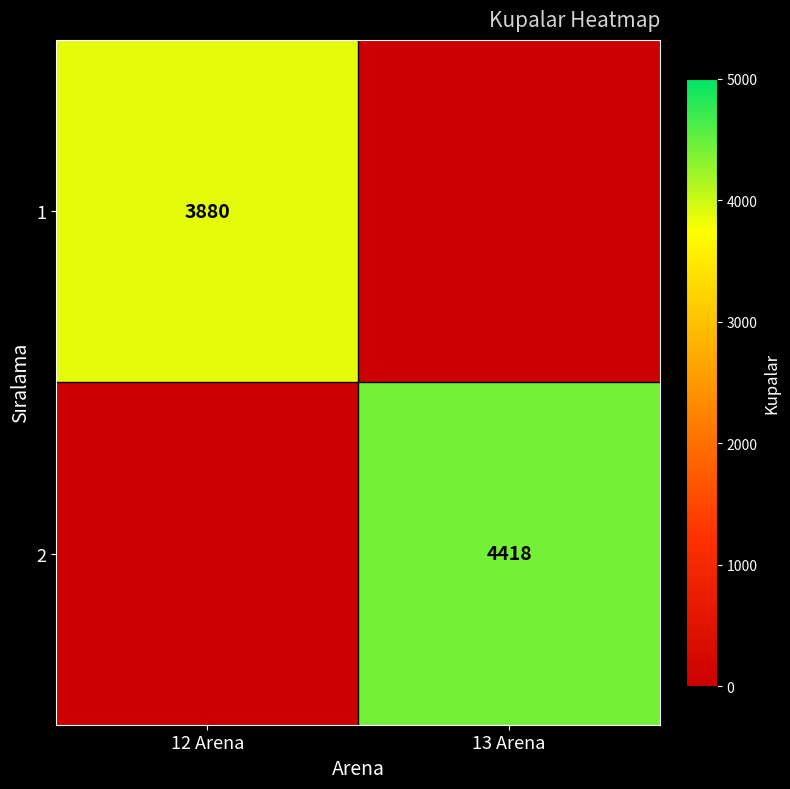

Is it true that 1 equals 1386 at 12 Arena?

False